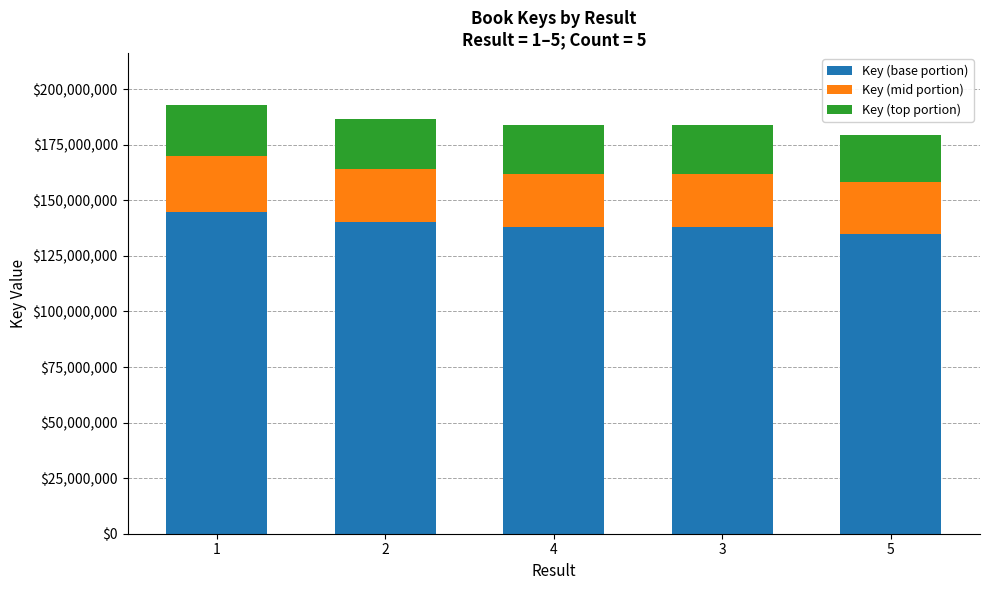

What is the minimum value for Key (base portion)?

134726602.5